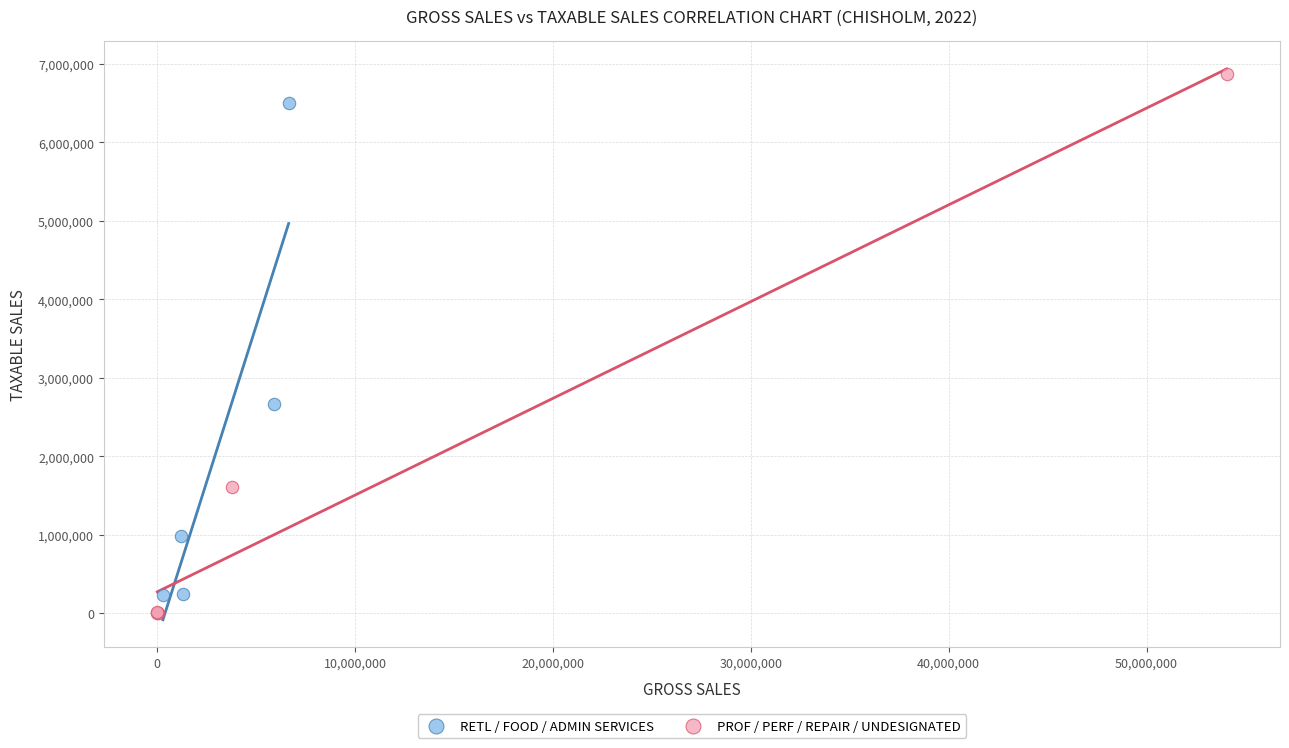

Which series reaches the maximum Y coordinate?

PROF / PERF / REPAIR / UNDESIGNATED